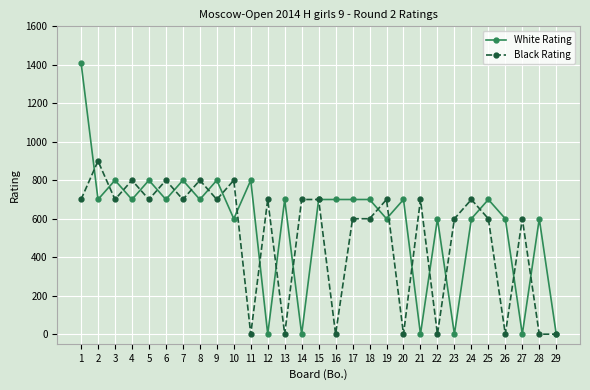

Which series changed the most between 7 and 15?

White Rating